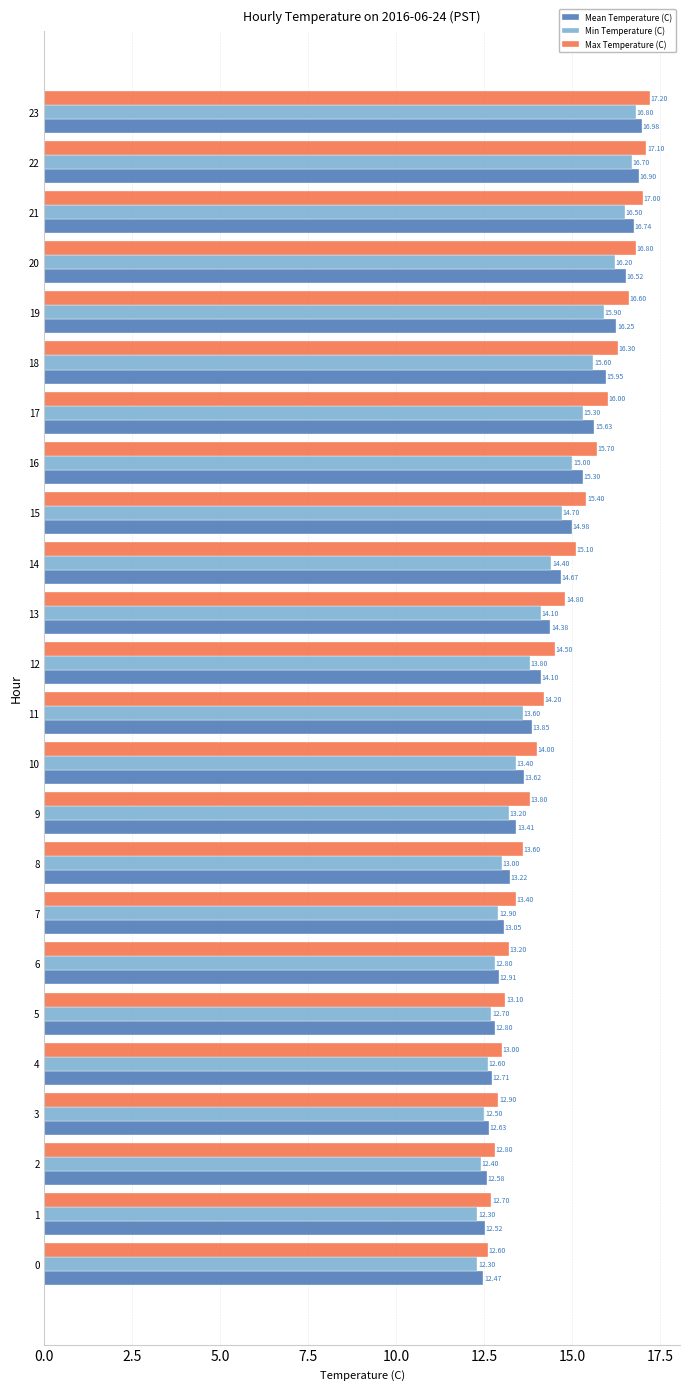

Which series has the largest range (max minus min)?

Max Temperature (C)